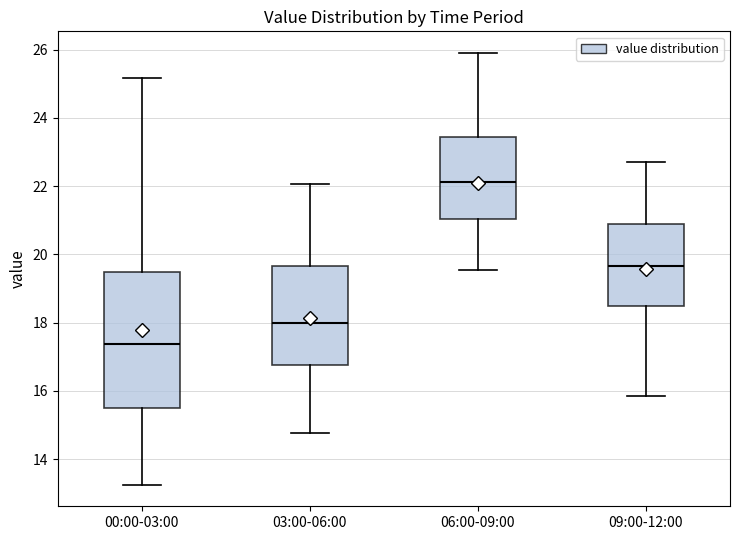

Reading left to right, read every box against the y-axis: the position of its median line, the range the box covers, and the ends of its whiskers. The values are not printed on the chart, so give them approximately, as read against the axis.

00:00-03:00: median 17.4, box 15.6 to 19.4, whiskers 13.2 to 25.2
03:00-06:00: median 18.0, box 16.8 to 19.6, whiskers 14.8 to 22.0
06:00-09:00: median 22.2, box 21.0 to 23.4, whiskers 19.6 to 26.0
09:00-12:00: median 19.6, box 18.4 to 20.8, whiskers 15.8 to 22.8